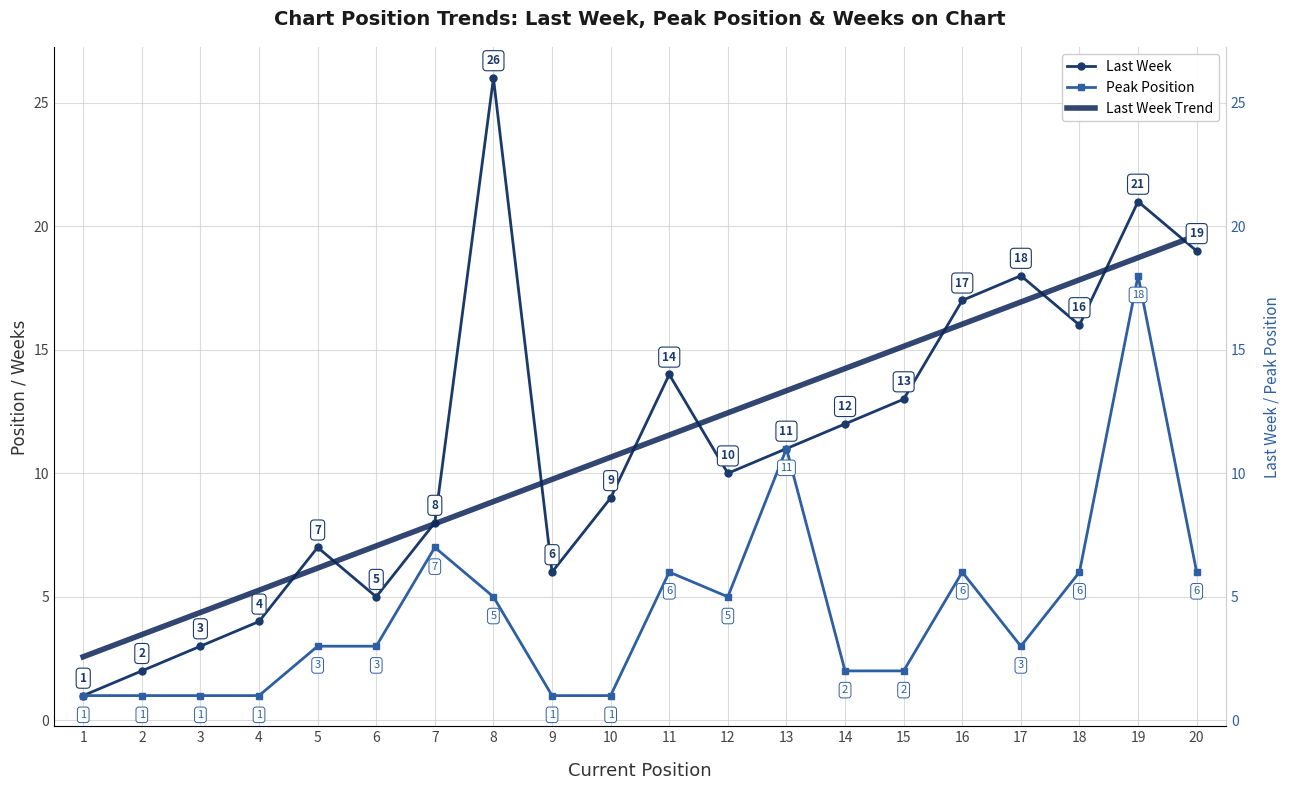

Is it true that Last Week equals 16 at 18?

True